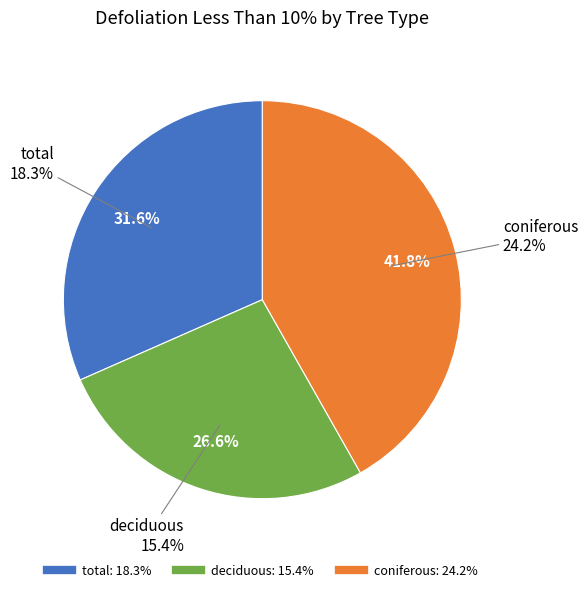

How many slices are in this pie chart?

3